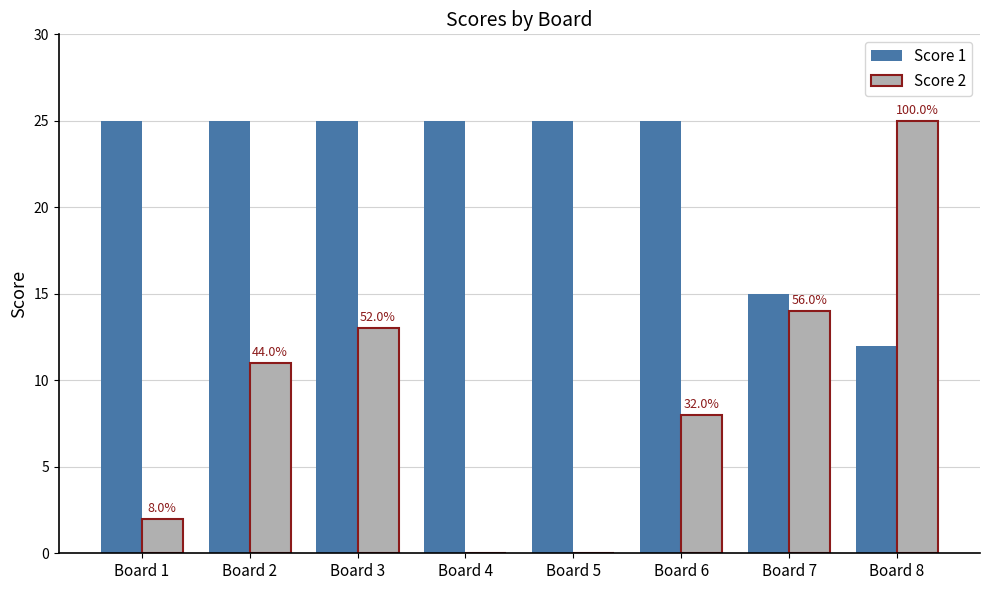

The Score 2 series shows 13 at Board 3. True or false?

True